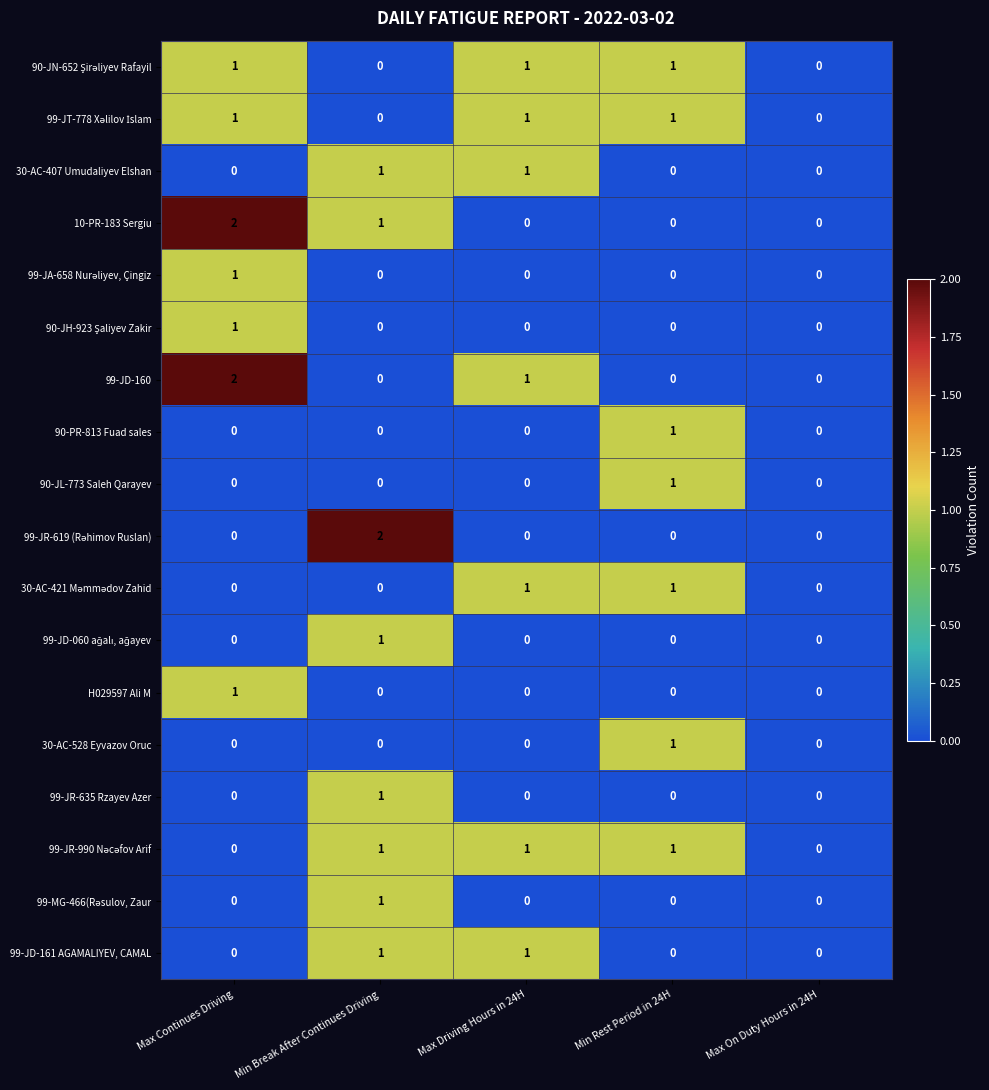

The 90-PR-813 Fuad sales series shows 0 at Min Rest Period in 24H. True or false?

False